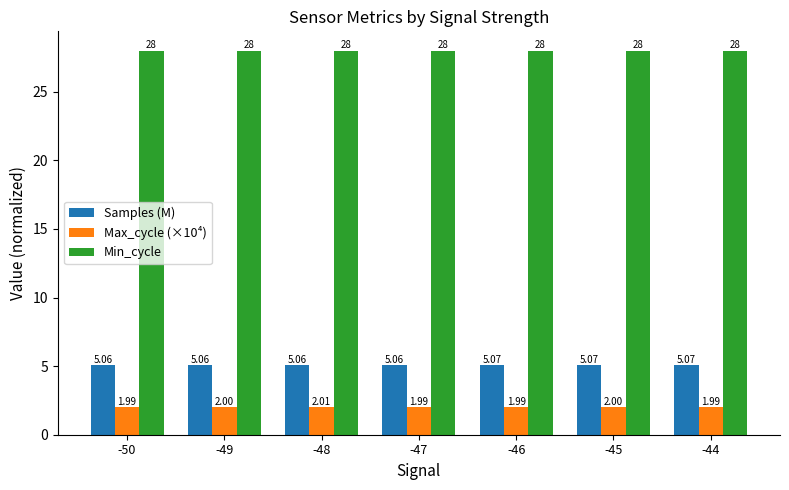

What is the sum of the Samples (M) values at -47 and -46?

10.1